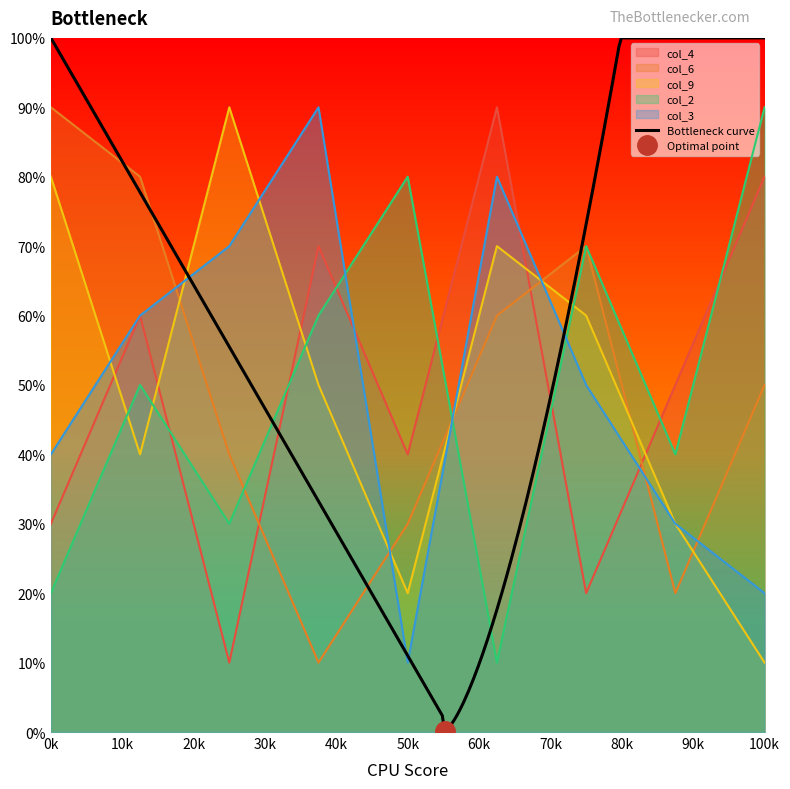

What is the difference between the maximum and minimum values in the col_9 series?

80